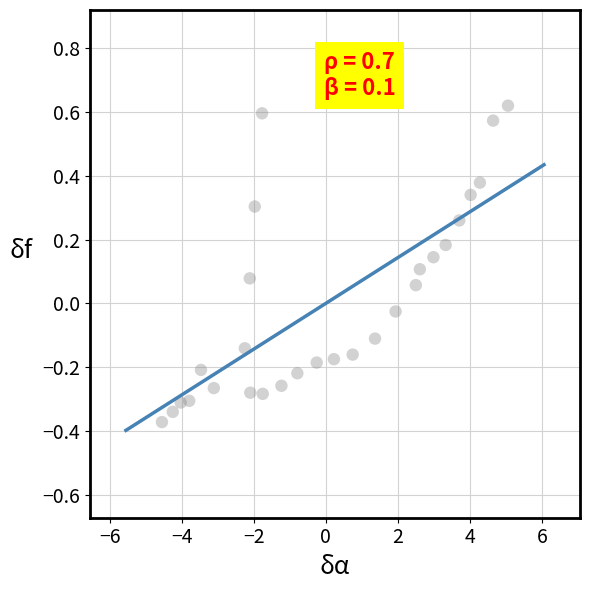

What is the range of X values (max minus min)?

9.6